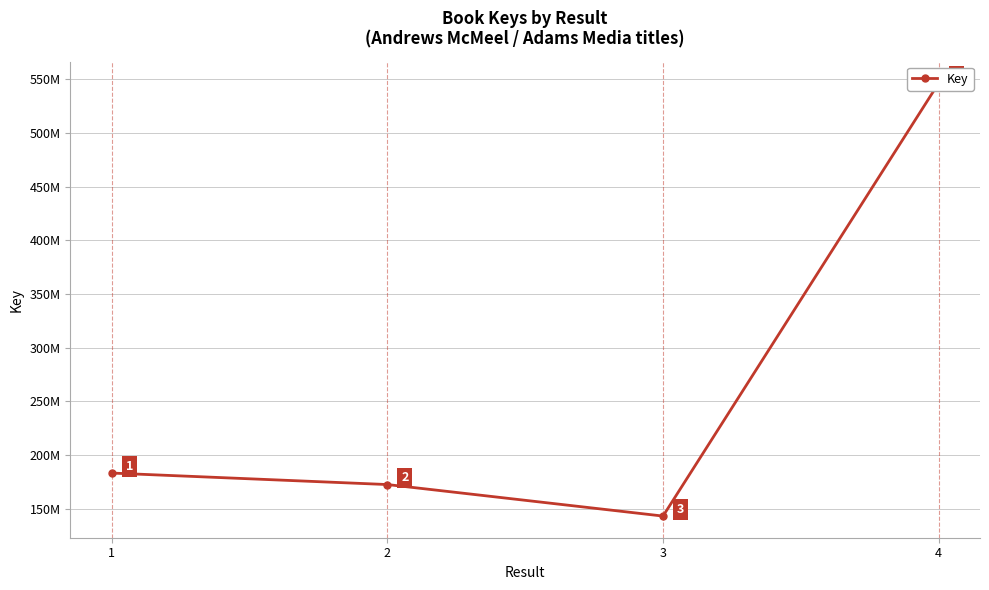

What is the sum of the values at 4 and 1?

729625215